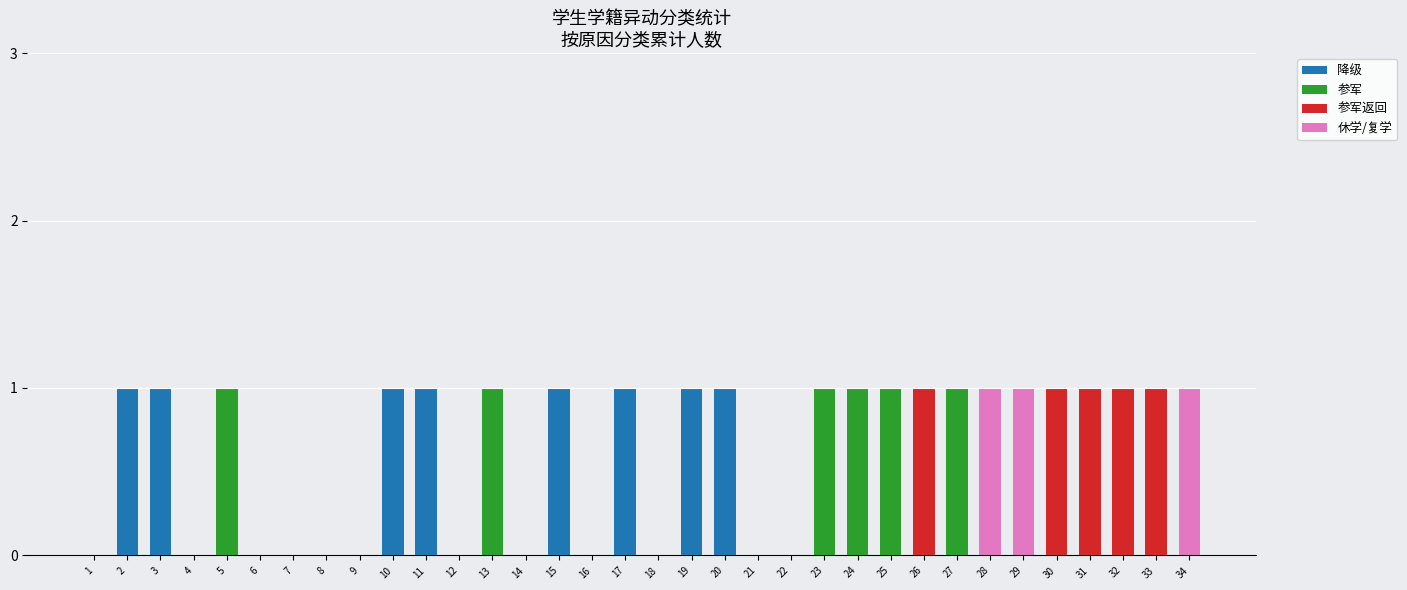

The 降级 series shows 1 at 11. True or false?

True